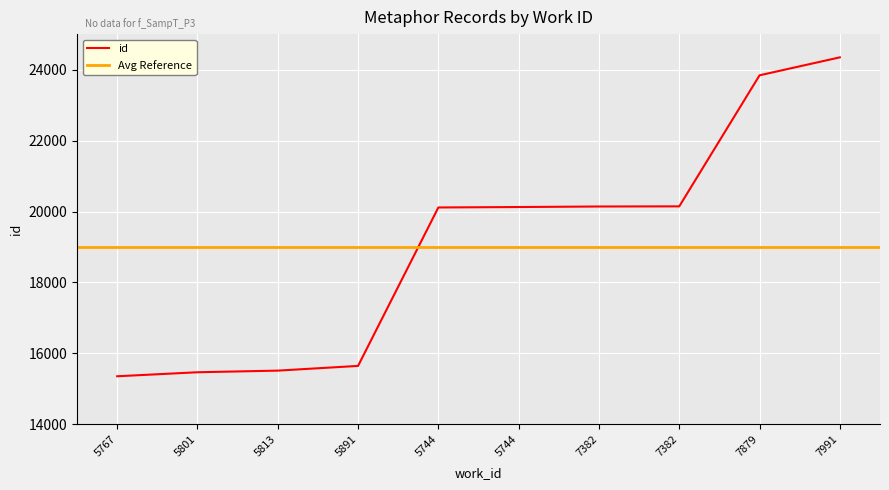

Reading left to right, transcribe all the data shown in this chart.

15356	15469	15515	15648	20114	20126	20141	20145	23839	24345